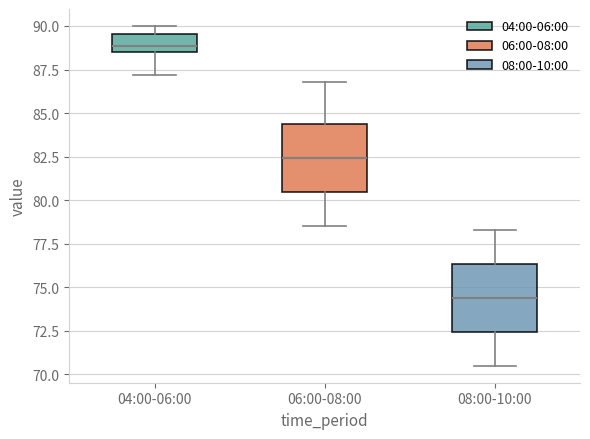

Which box has the lowest median line?

08:00-10:00